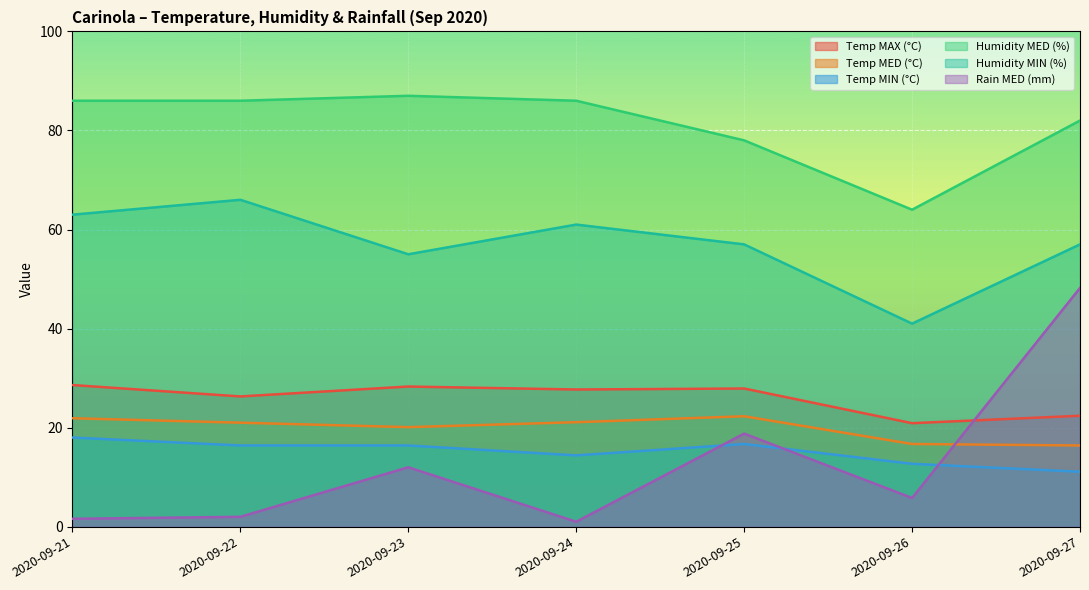

Is the value of Temp MED (°C) at 2020-09-24 greater than the value of Temp MAX (°C) at 2020-09-23?

No